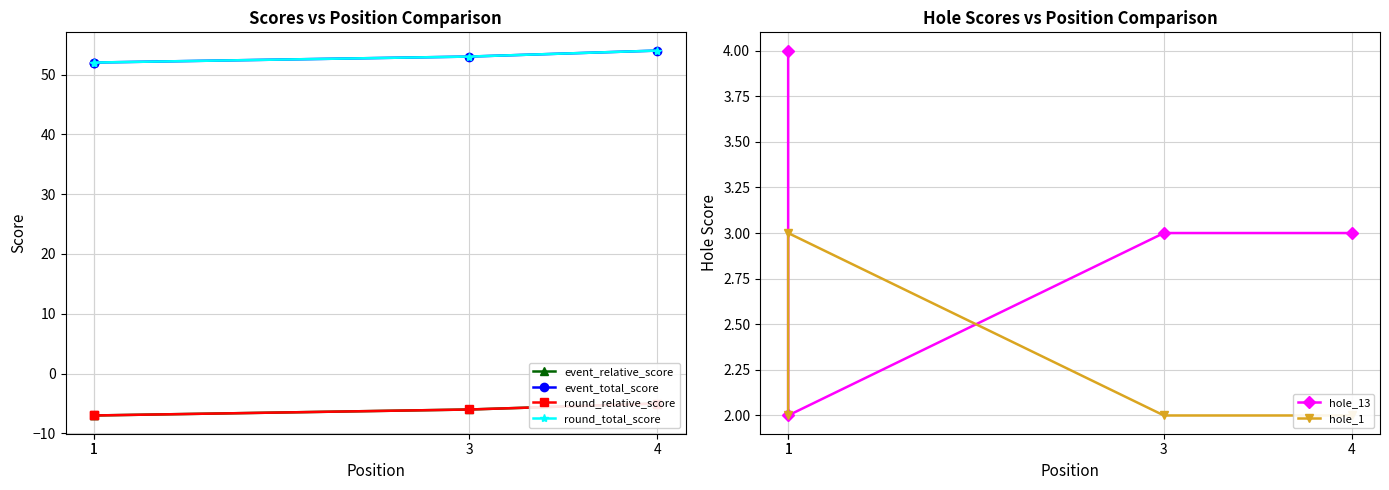

Which series has the largest total across all categories?

event_total_score